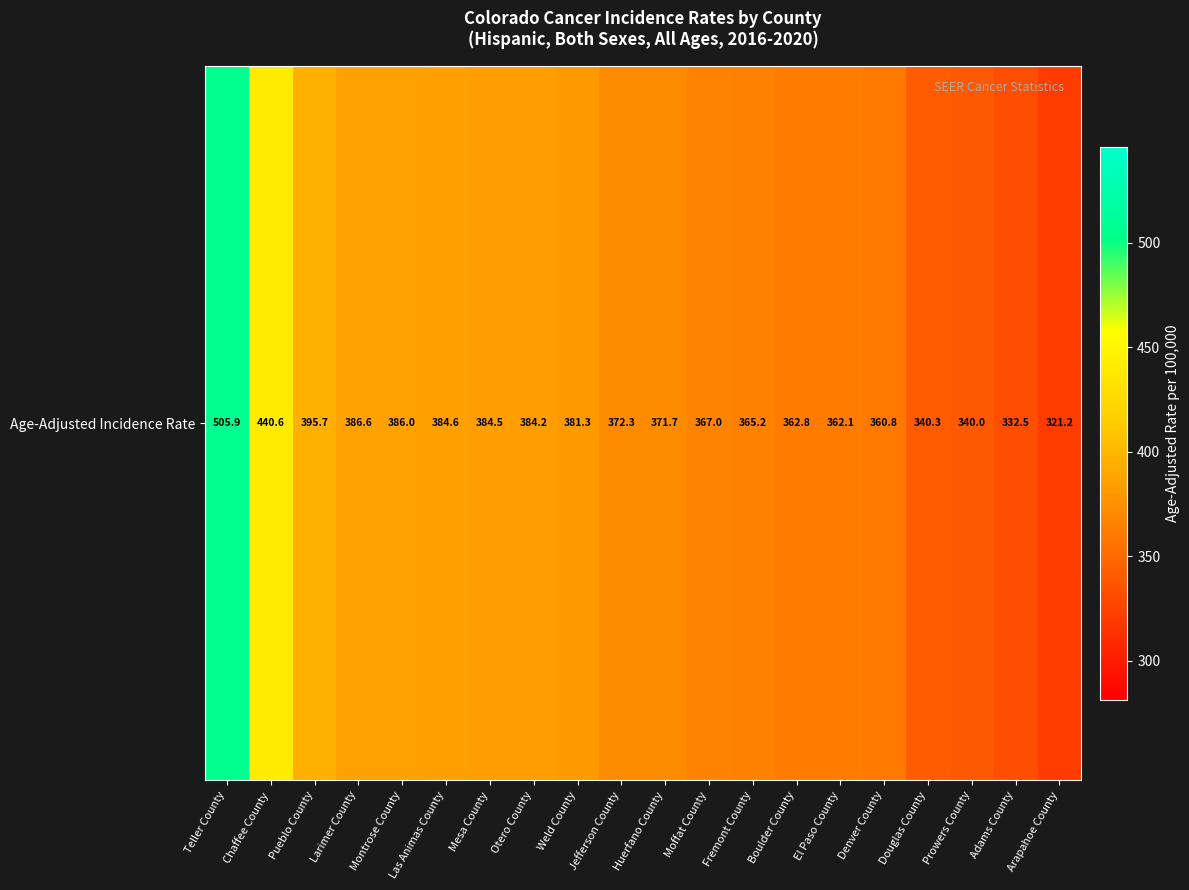

List the labels in order of value, largest first.

Teller County, Chaffee County, Pueblo County, Larimer County, Montrose County, Las Animas County, Mesa County, Otero County, Weld County, Jefferson County, Huerfano County, Moffat County, Fremont County, Boulder County, El Paso County, Denver County, Douglas County, Prowers County, Adams County, Arapahoe County